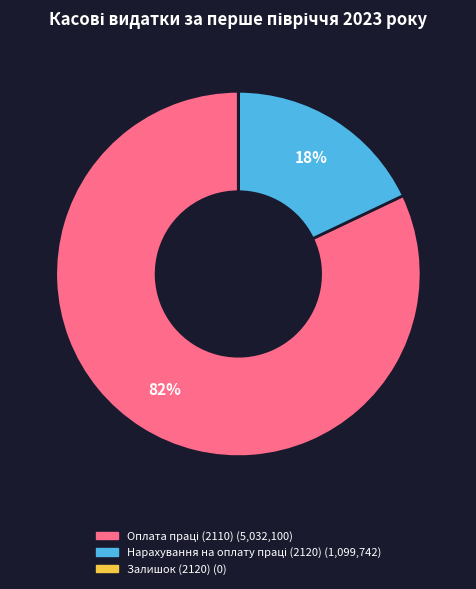

To the nearest percent, what is the average slice percentage?

33%